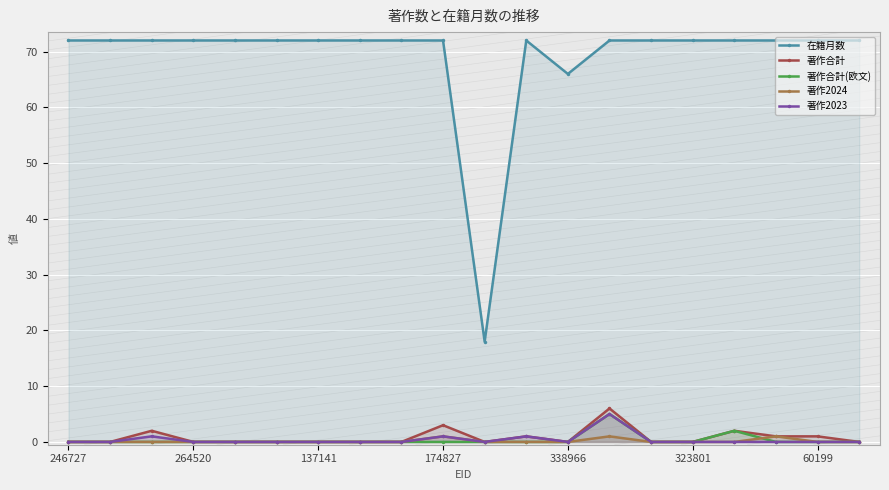

Which series has the largest range (max minus min)?

在籍月数